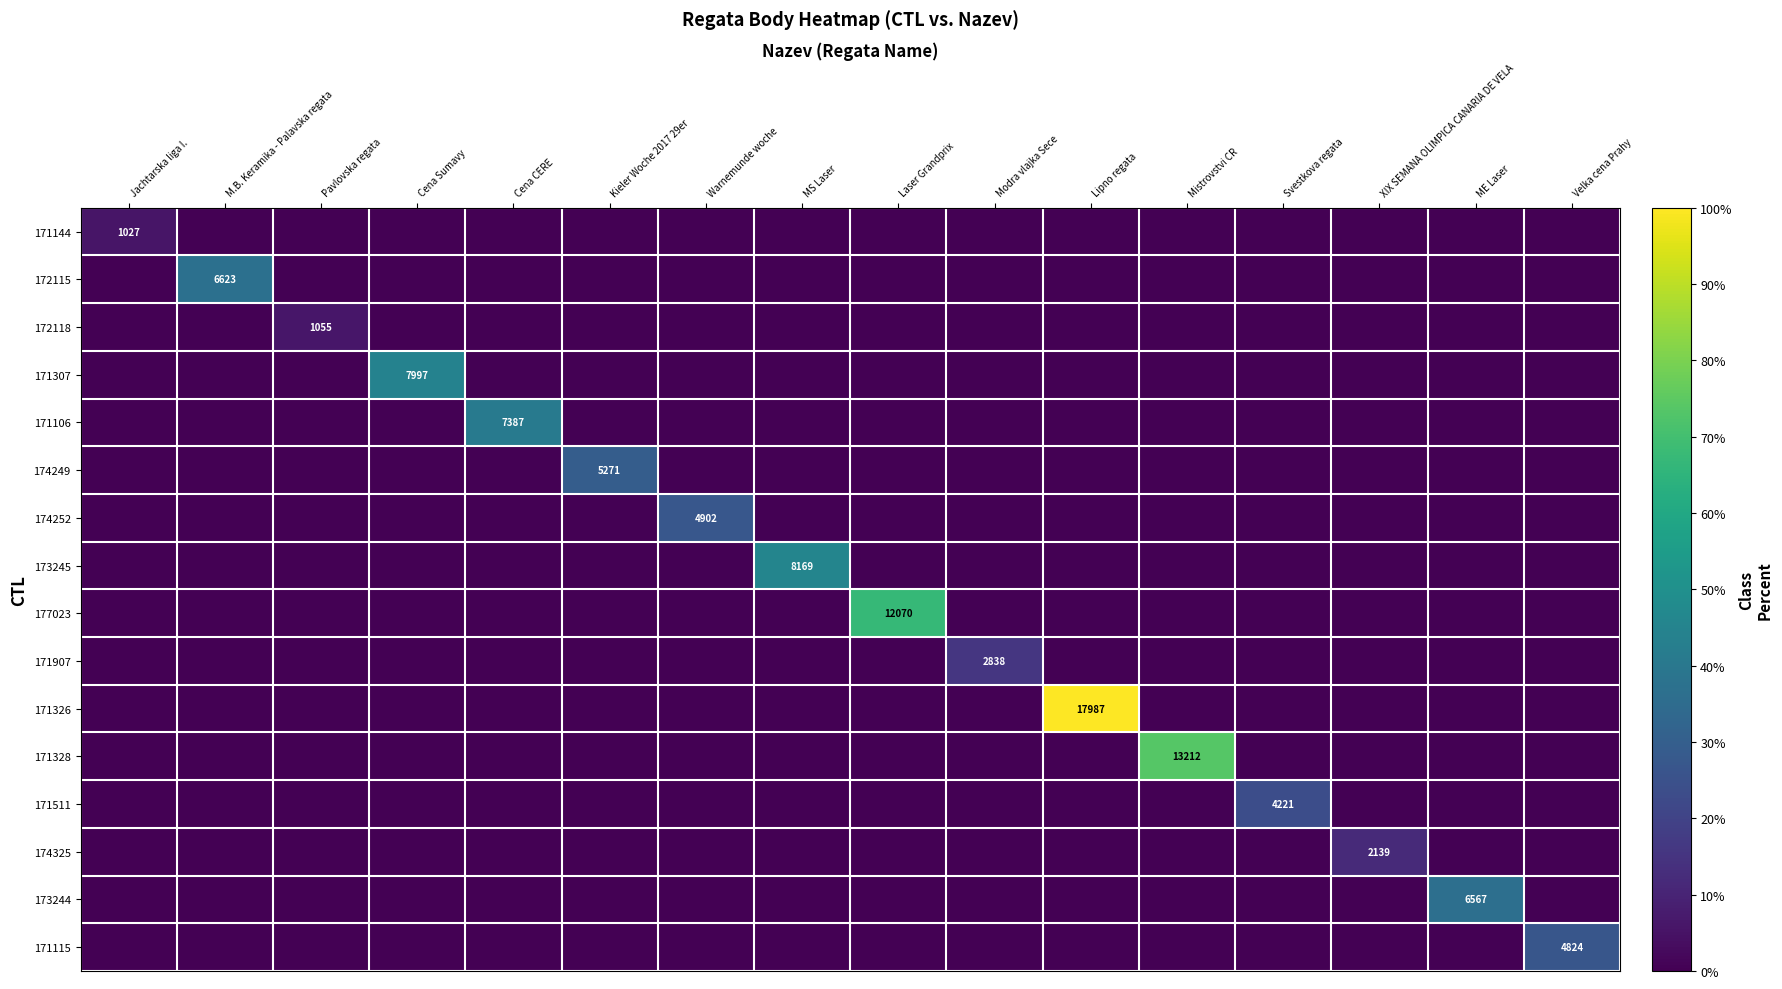

At which label does 173244 reach its minimum?

Jachtarska liga I.